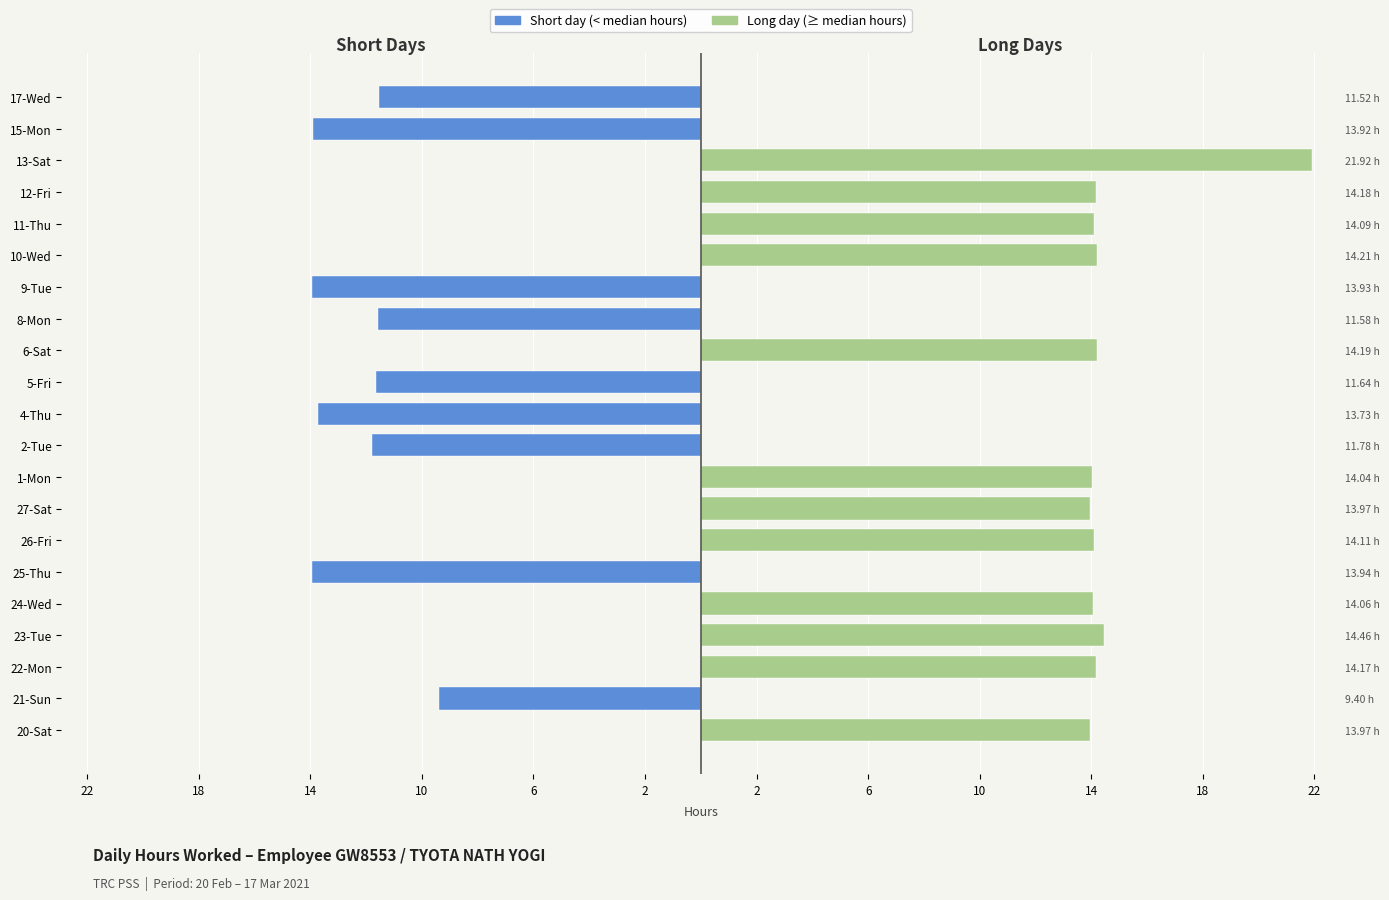

Are the bars horizontal?

Yes